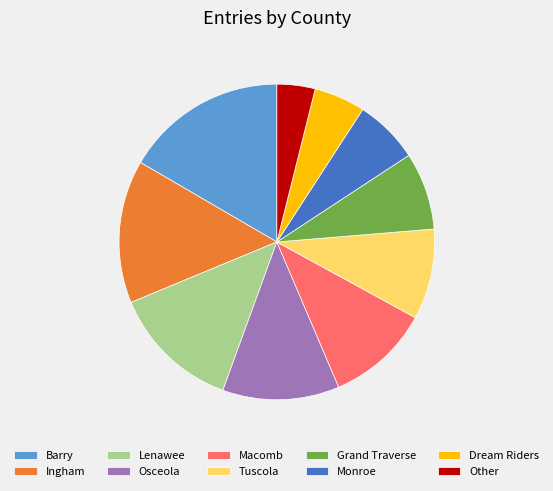

Count the number of slices in the pie.

10